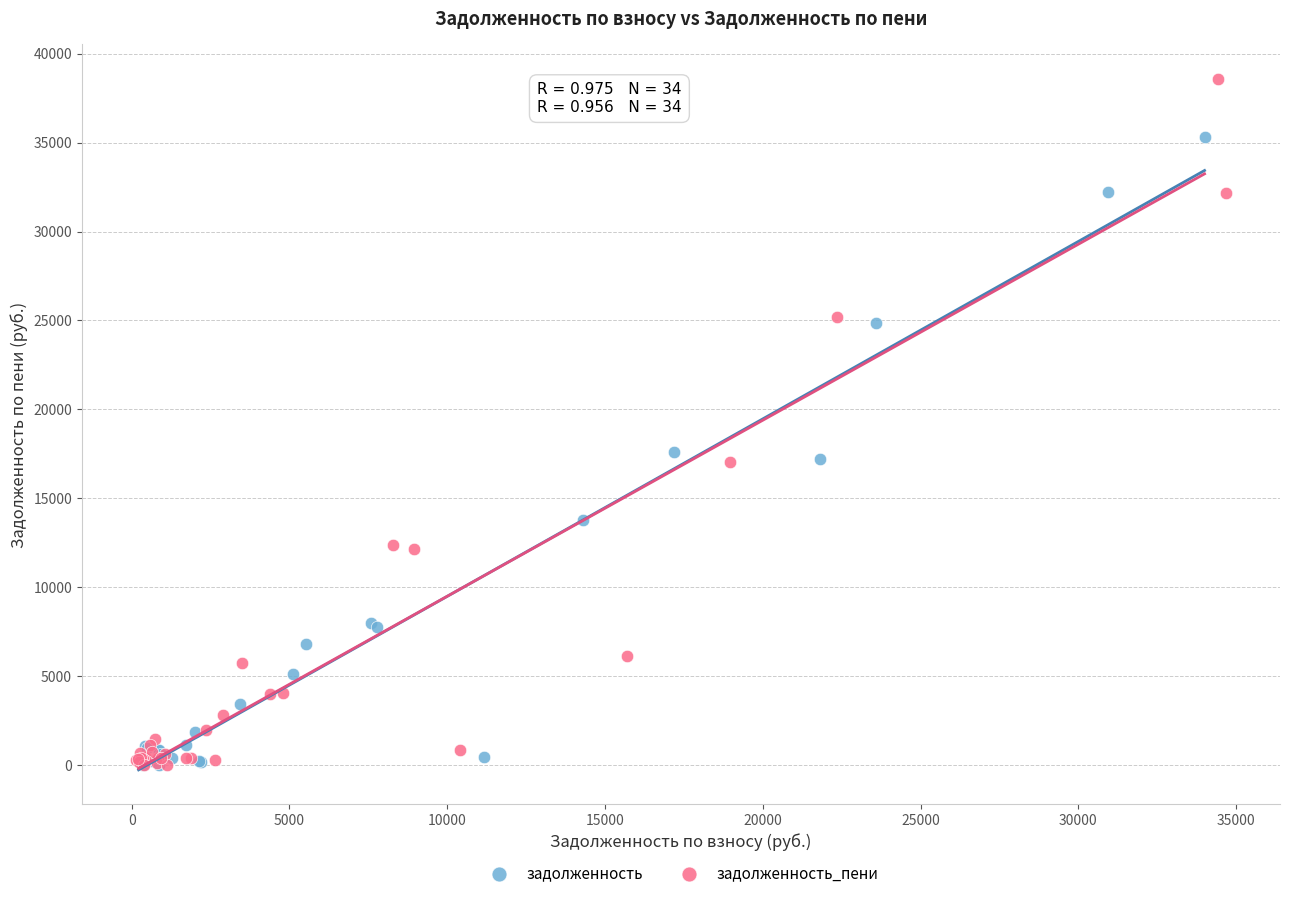

Which series contains the highest Y value?

задолженность_пени